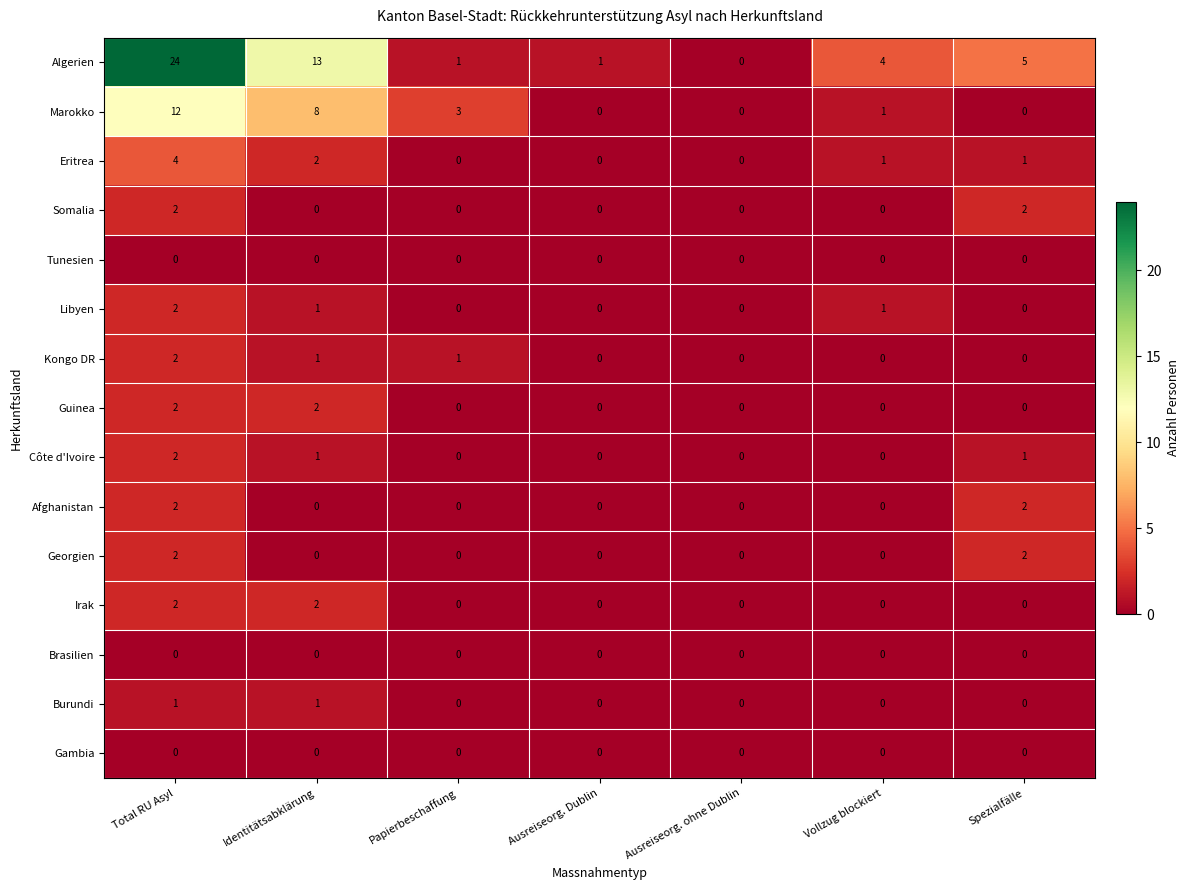

Which series has the largest total across all categories?

Algerien